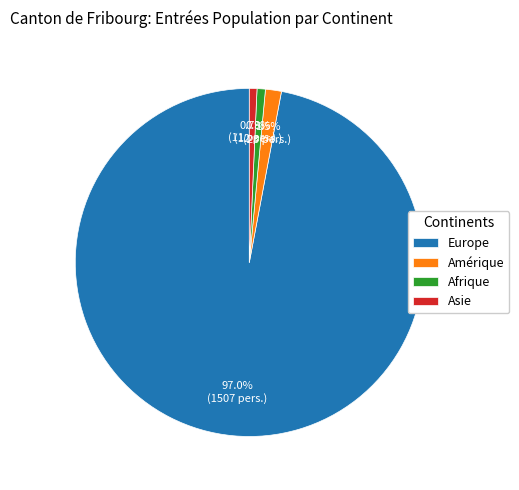

Count the number of slices in the pie.

4